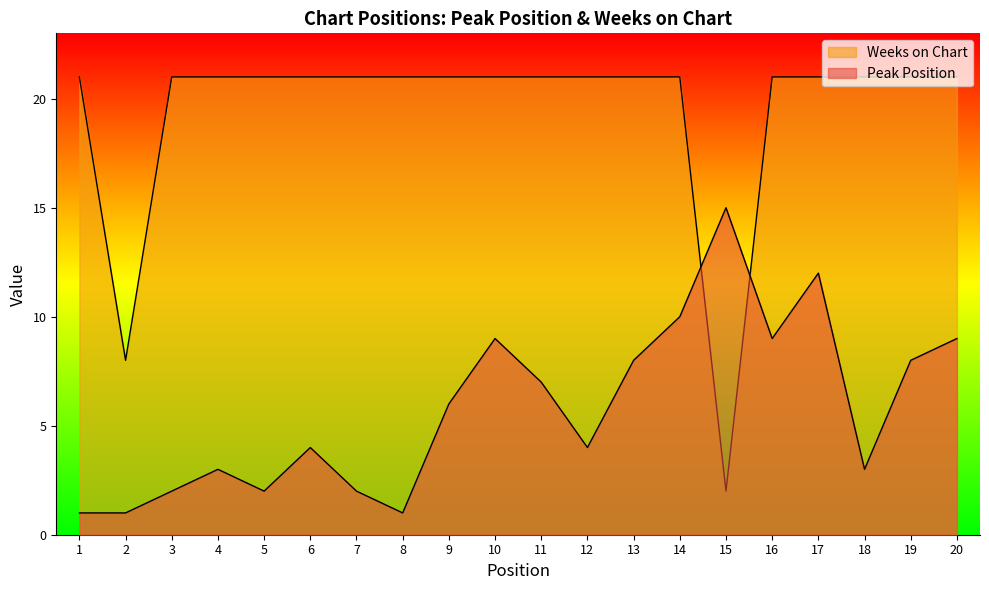

Reading left to right, transcribe all the data shown in this chart.

Peak Position: 1	1	2	3	2	4	2	1	6	9	7	4	8	10	15	9	12	3	8	9
Weeks on Chart: 21	8	21	21	21	21	21	21	21	21	21	21	21	21	2	21	21	21	21	21